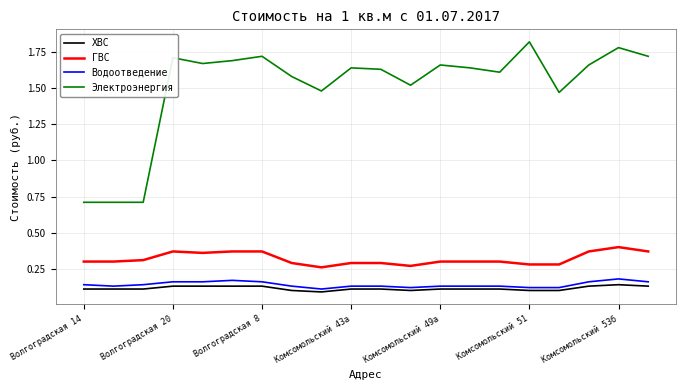

True or false: Электроэнергия has more than 1 interior local peaks.

True